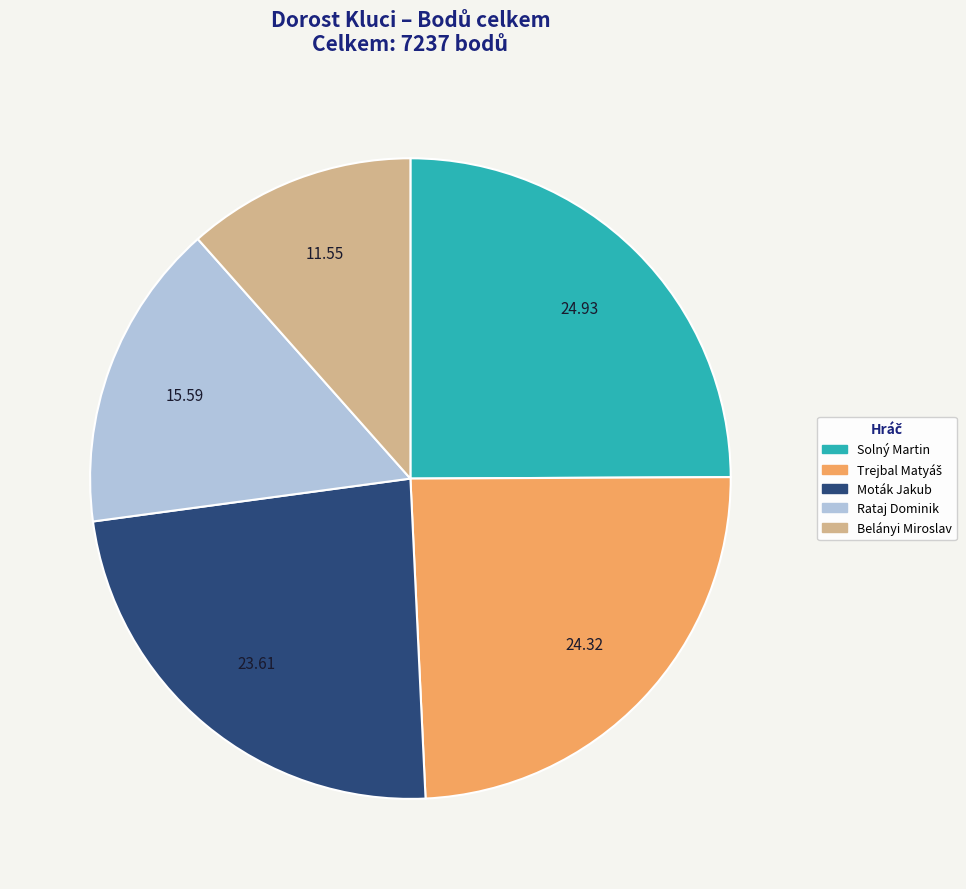

Which slice is the largest?

Solný Martin